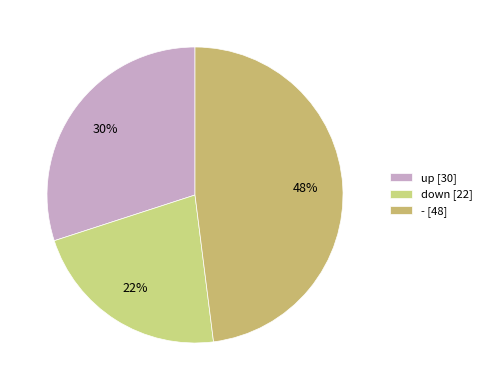

Count the number of slices in the pie.

3